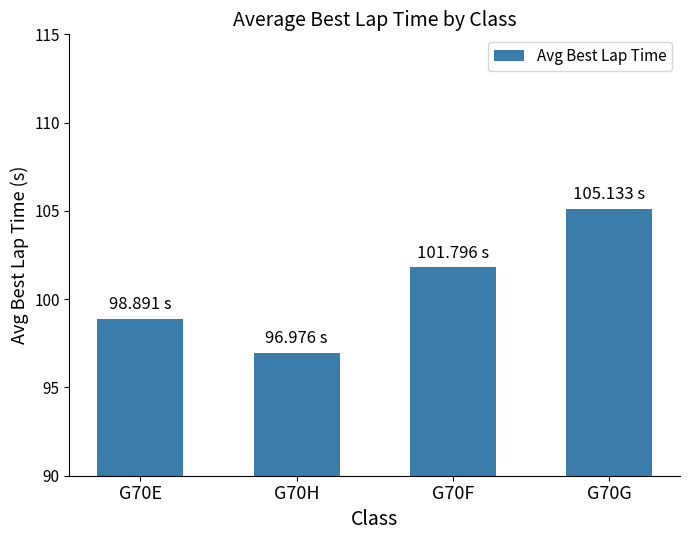

Are the bars horizontal?

No